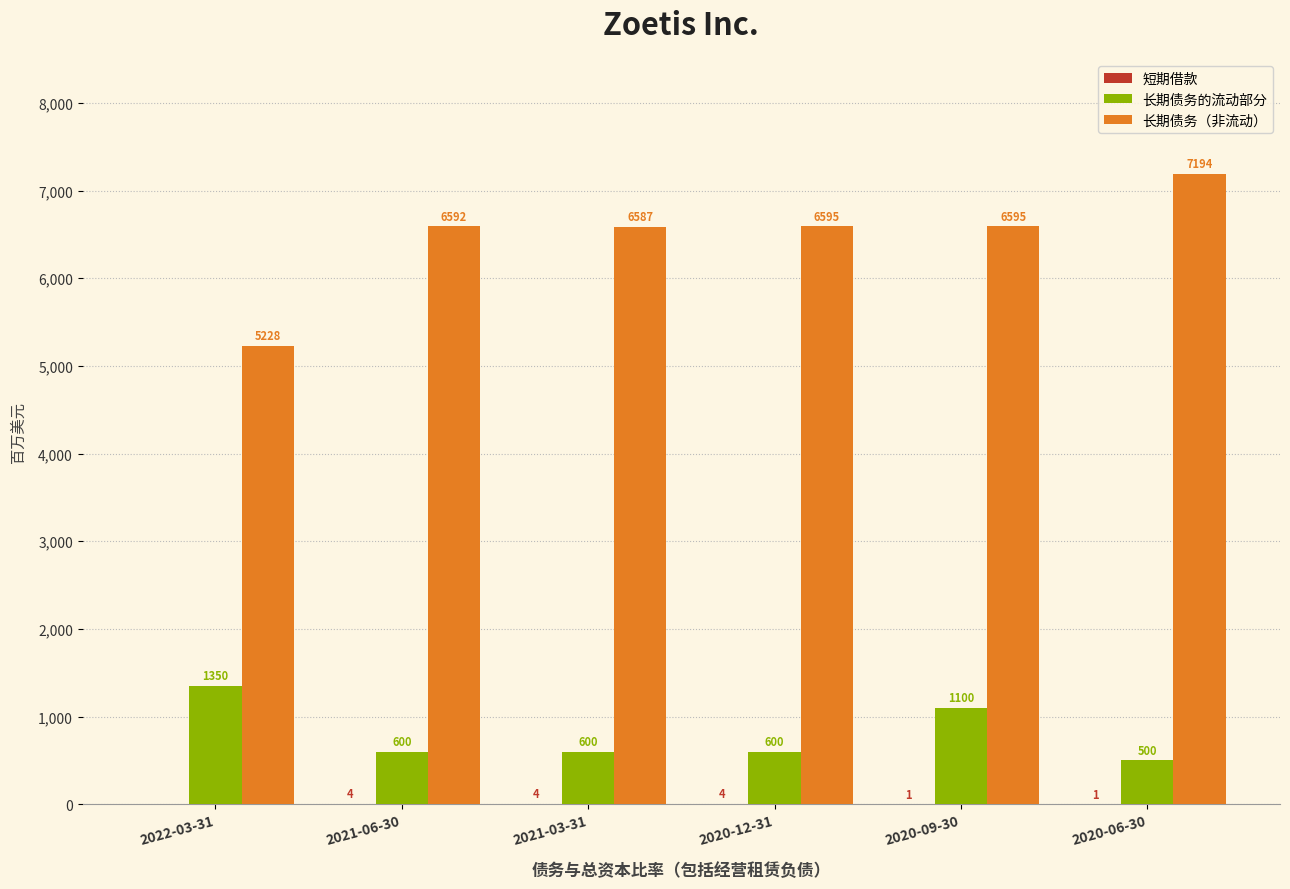

What is the maximum value shown in the chart?

7194